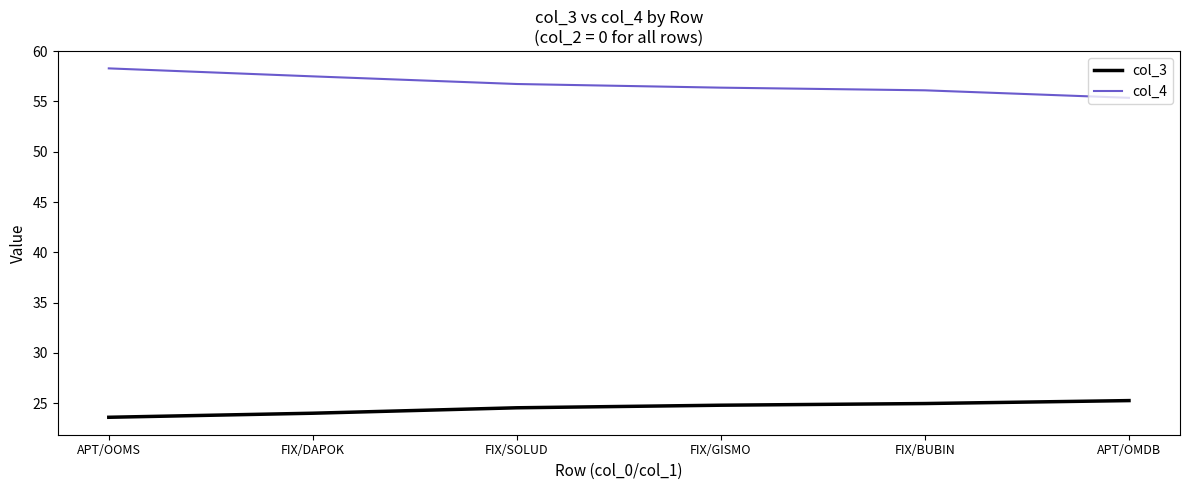

The value of col_3 at APT/OOMS is 23.6. True or false?

True